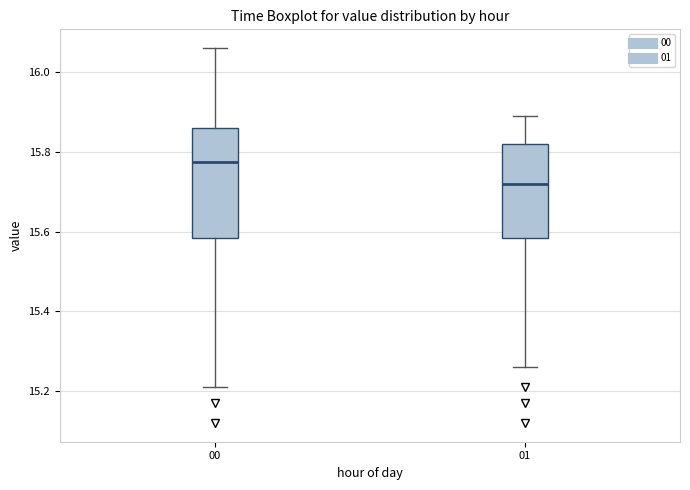

Reading left to right, read every box against the y-axis: the position of its median line, the range the box covers, and the ends of its whiskers. The values are not printed on the chart, so give them approximately, as read against the axis.

00: median 15.78, box 15.58 to 15.86, whiskers 15.22 to 16.06
01: median 15.72, box 15.58 to 15.82, whiskers 15.26 to 15.90